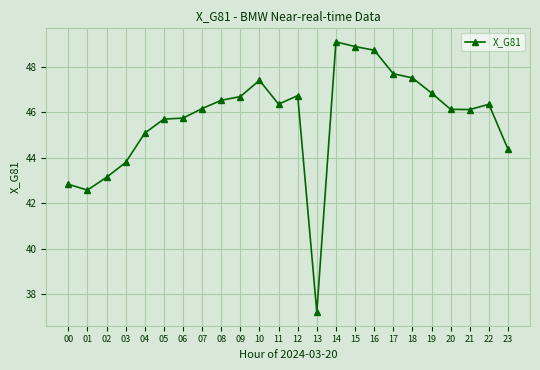

Where does the data first go above 46?

07